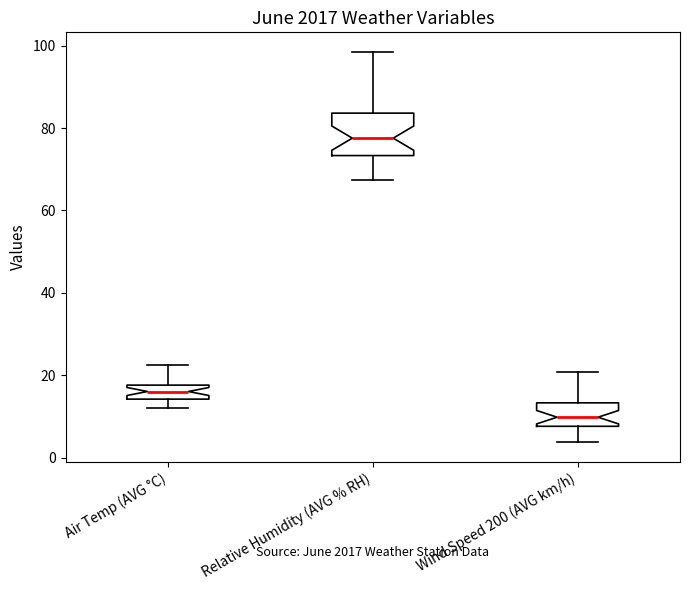

Which box is the tallest, from its lower edge to its upper edge?

Relative Humidity (AVG % RH)